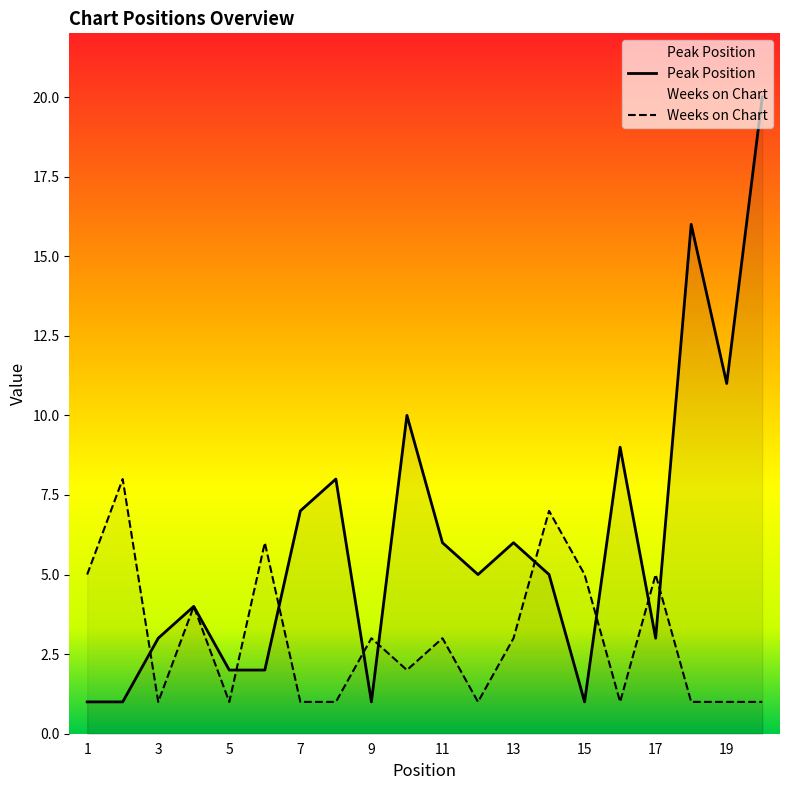

What value does the Weeks on Chart series have at 13?

3